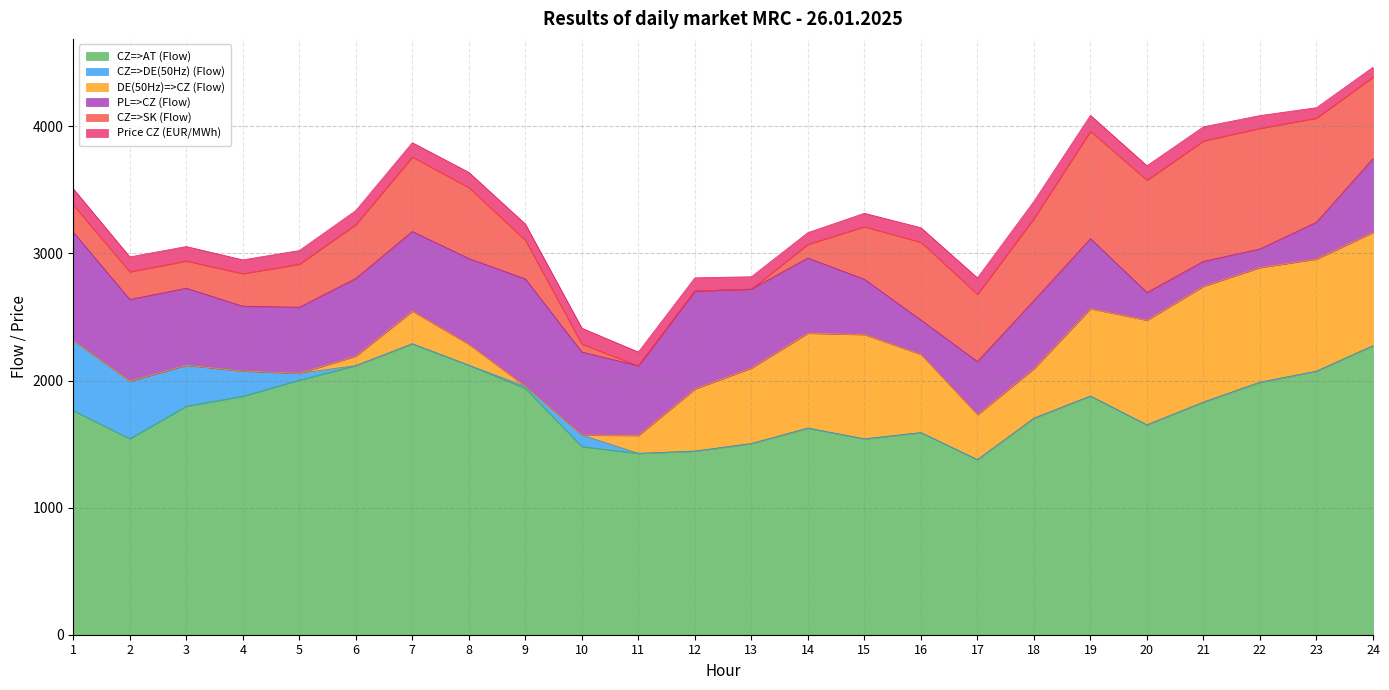

Which has a higher value, 1 or 6?

6